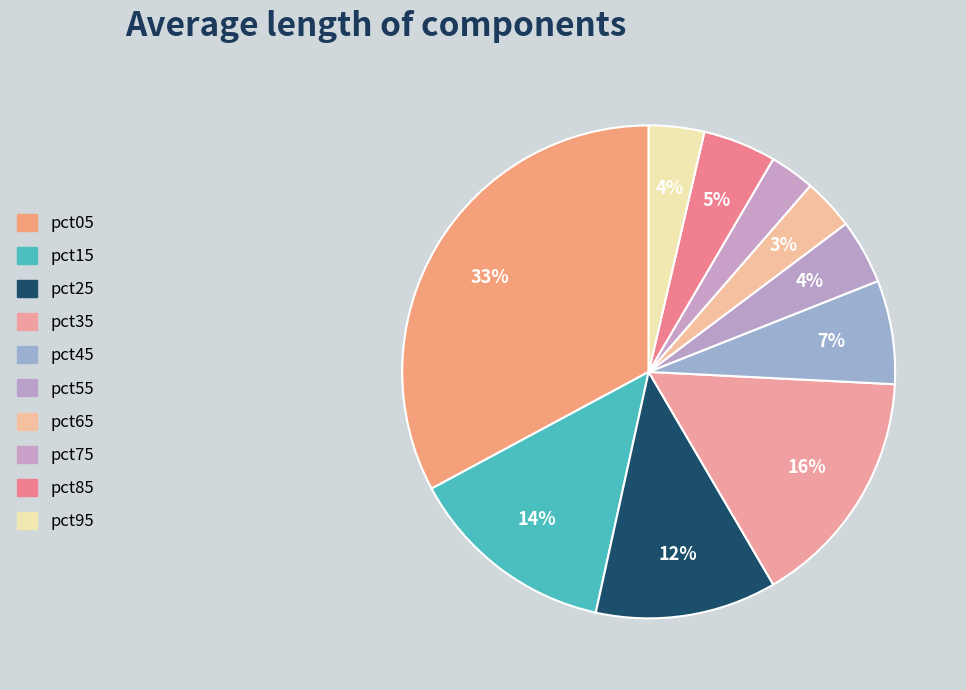

How many slices are in this pie chart?

10